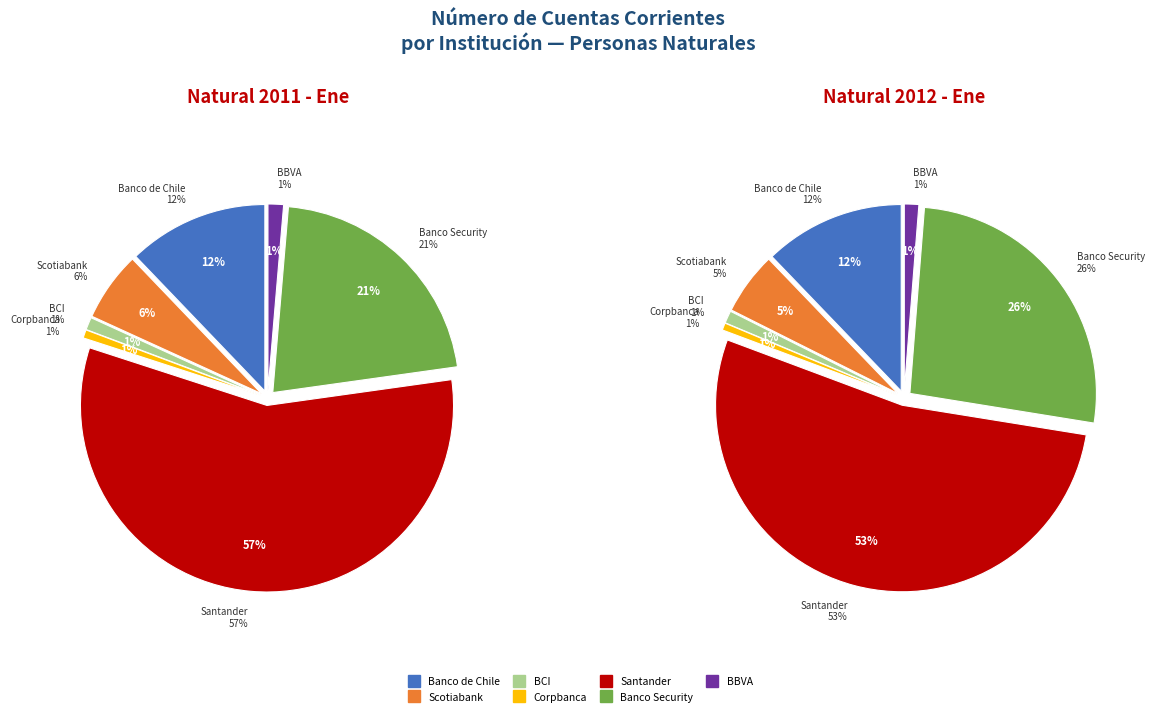

To the nearest percent, what is the combined percentage of Corpbanca and Banco de Credito e Inversiones?

2%